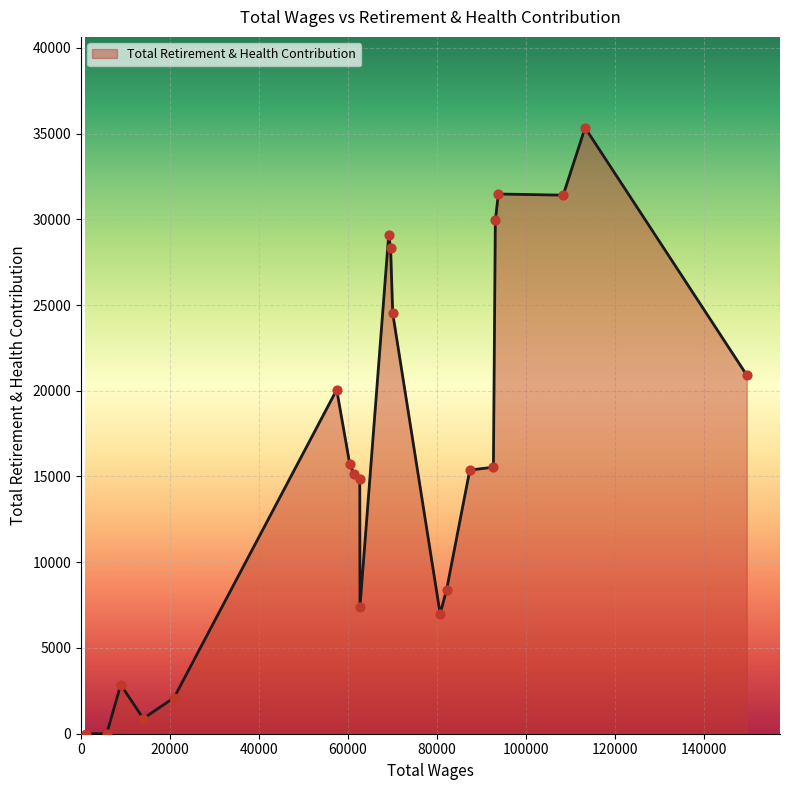

What is the difference between the maximum and minimum values?

35335